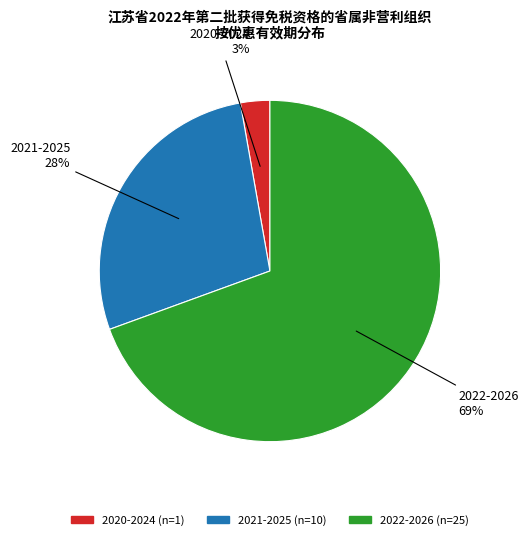

Combined, do 2021-2025 and 2022-2026 account for over 50%?

Yes